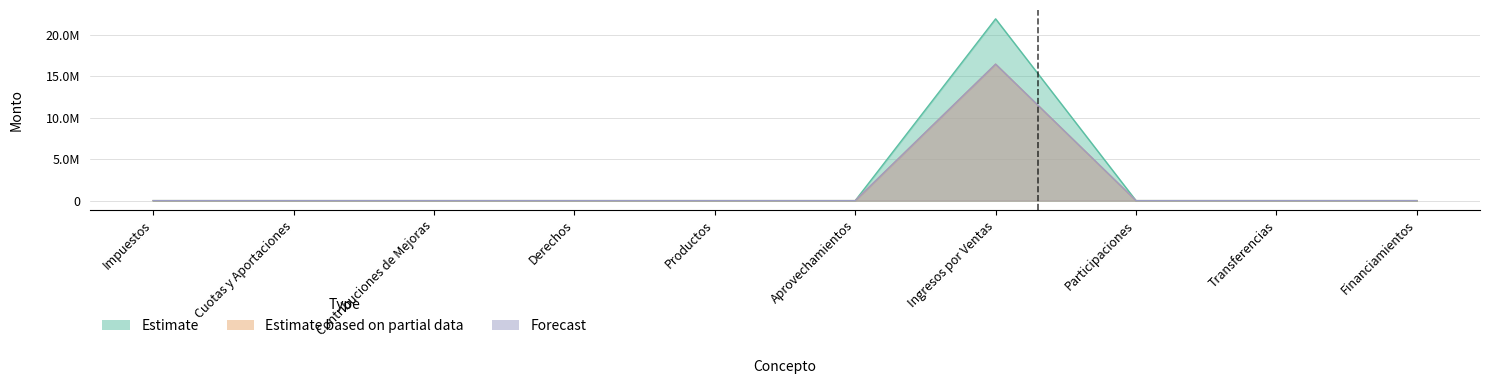

Which has a higher value, Impuestos or Ingresos por Ventas?

Ingresos por Ventas